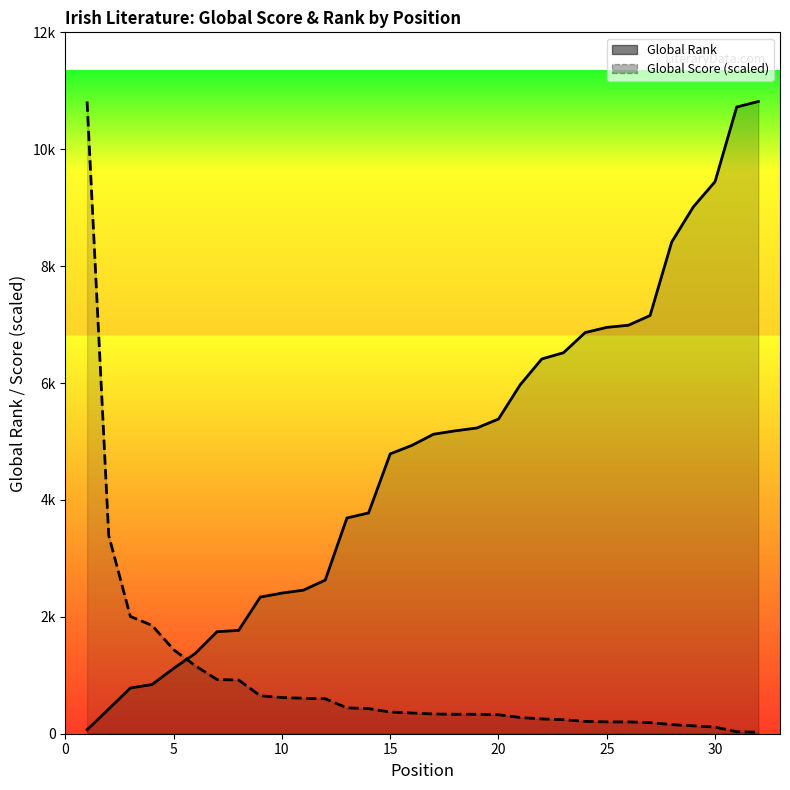

Which series ends up on top after the final intersection of Global Rank and Global Score (scaled)?

Global Rank